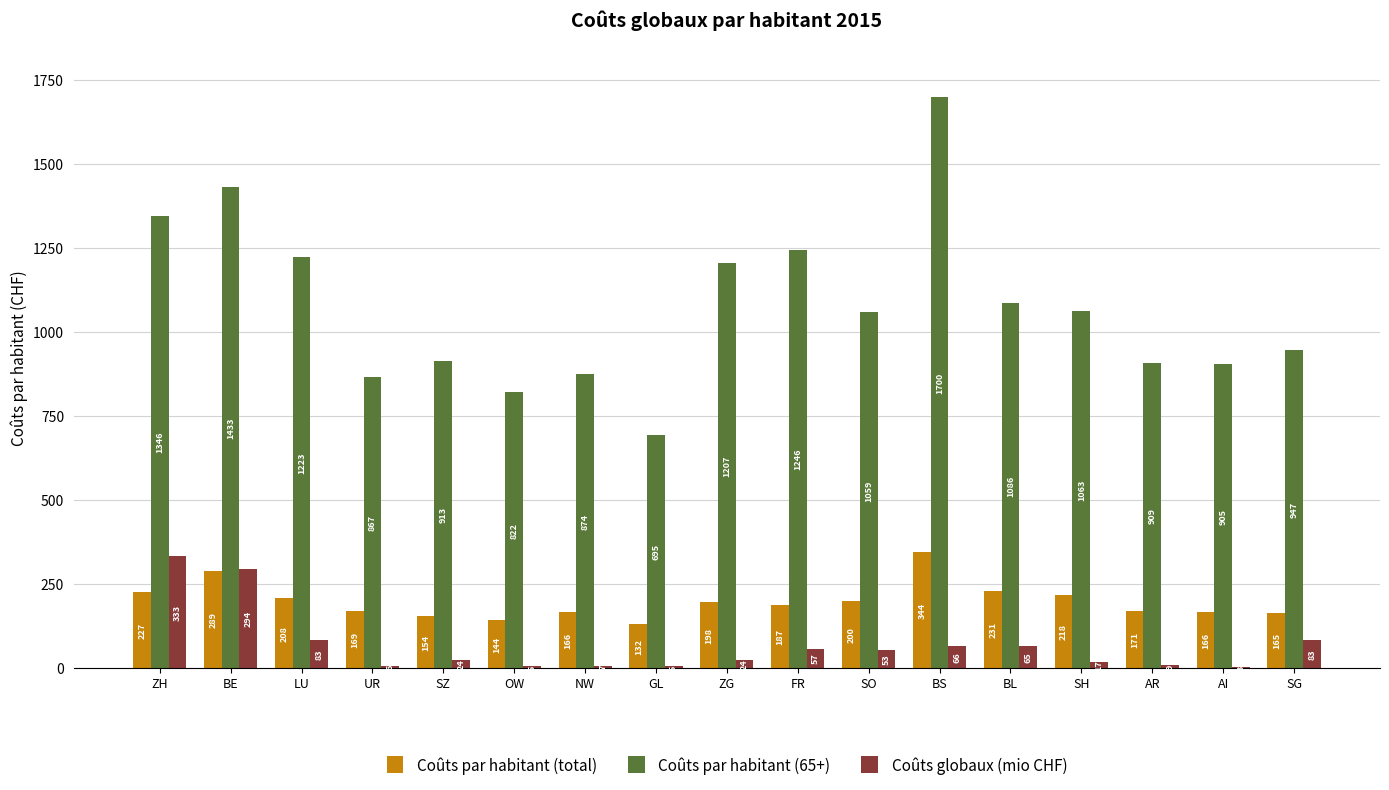

At which category is the sum across all series the highest?

BS